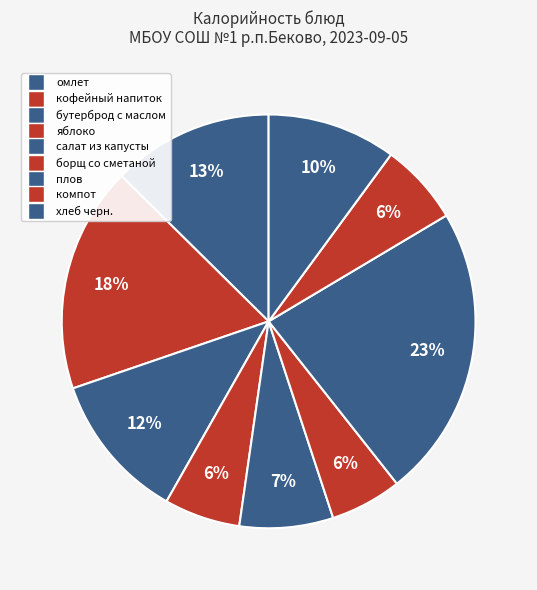

What percentage do хлеб черн. and кофейный напиток together represent?

27.7%